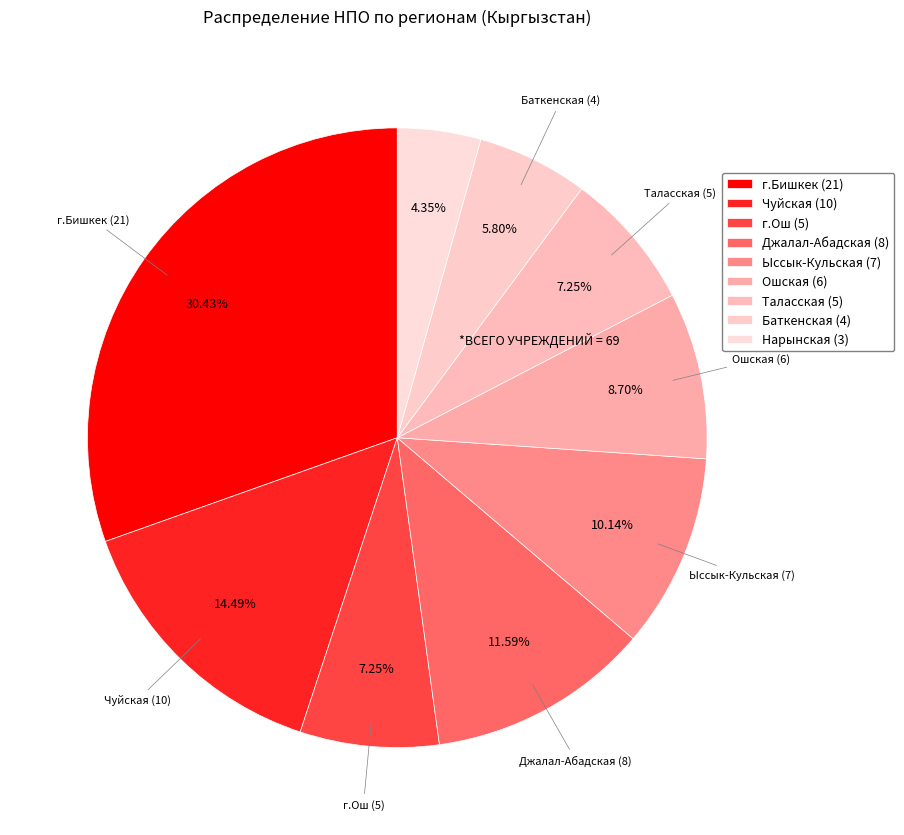

Between Таласская and Ошская, which is larger?

Ошская